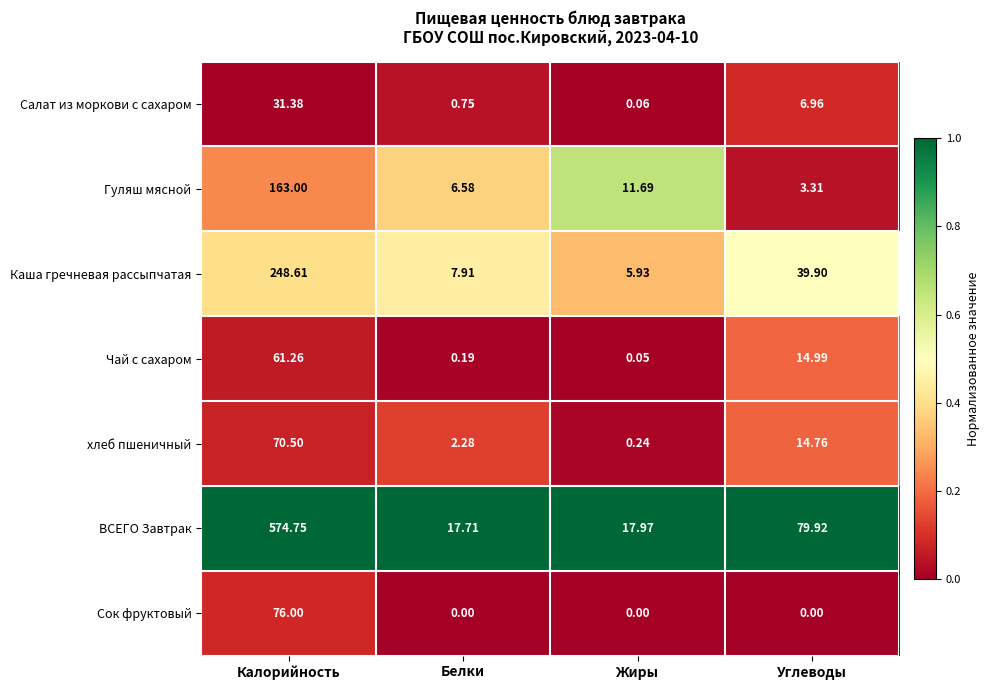

Is the value of Каша гречневая рассыпчатая at Жиры greater than the value of ВСЕГО Завтрак at Белки?

No